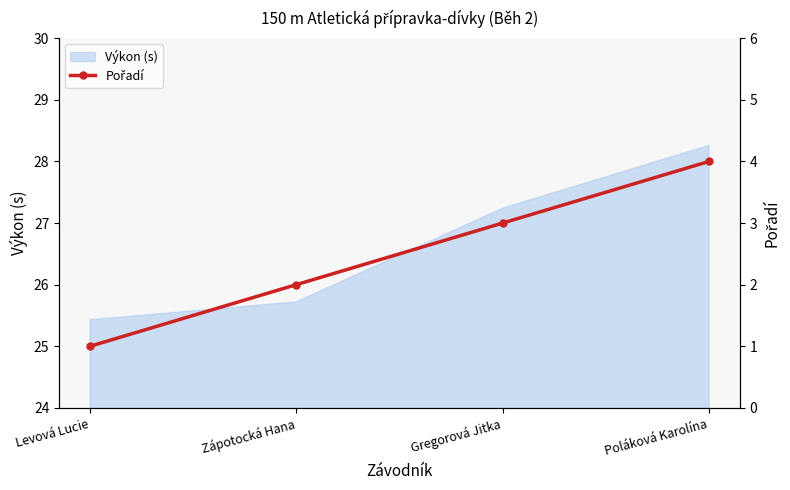

List the labels in order of value, smallest first.

Levová Lucie, Zápotocká Hana, Gregorová Jitka, Poláková Karolína